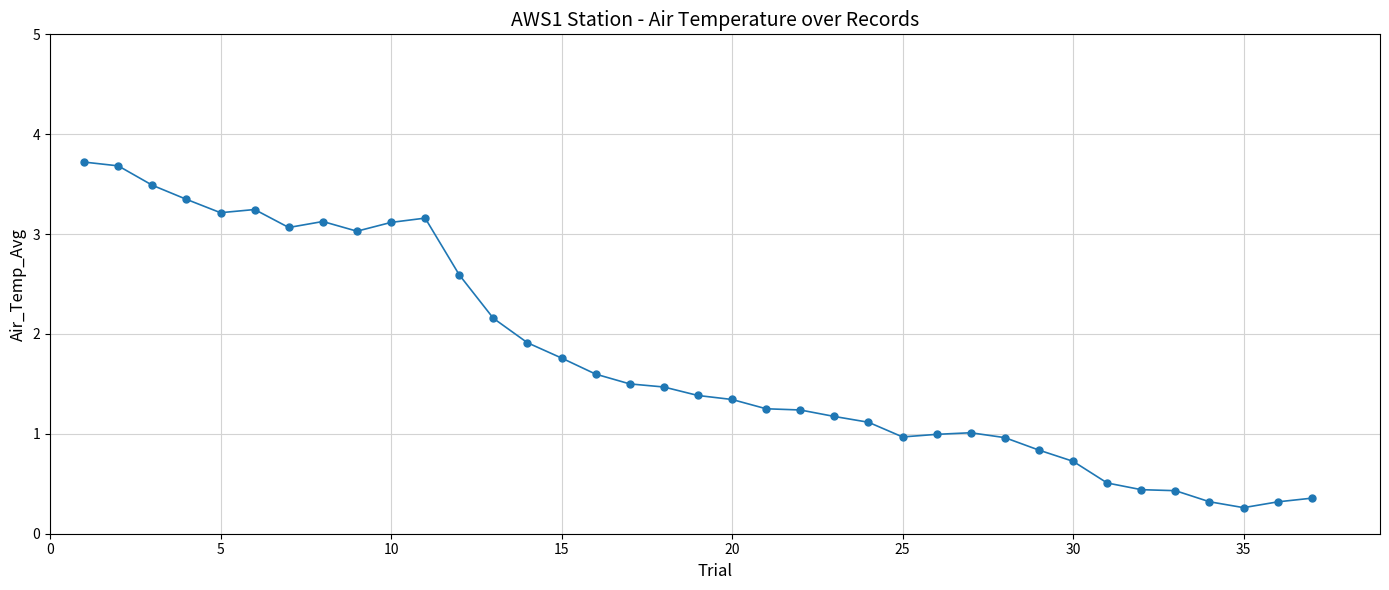

What is the smallest value displayed?

0.3